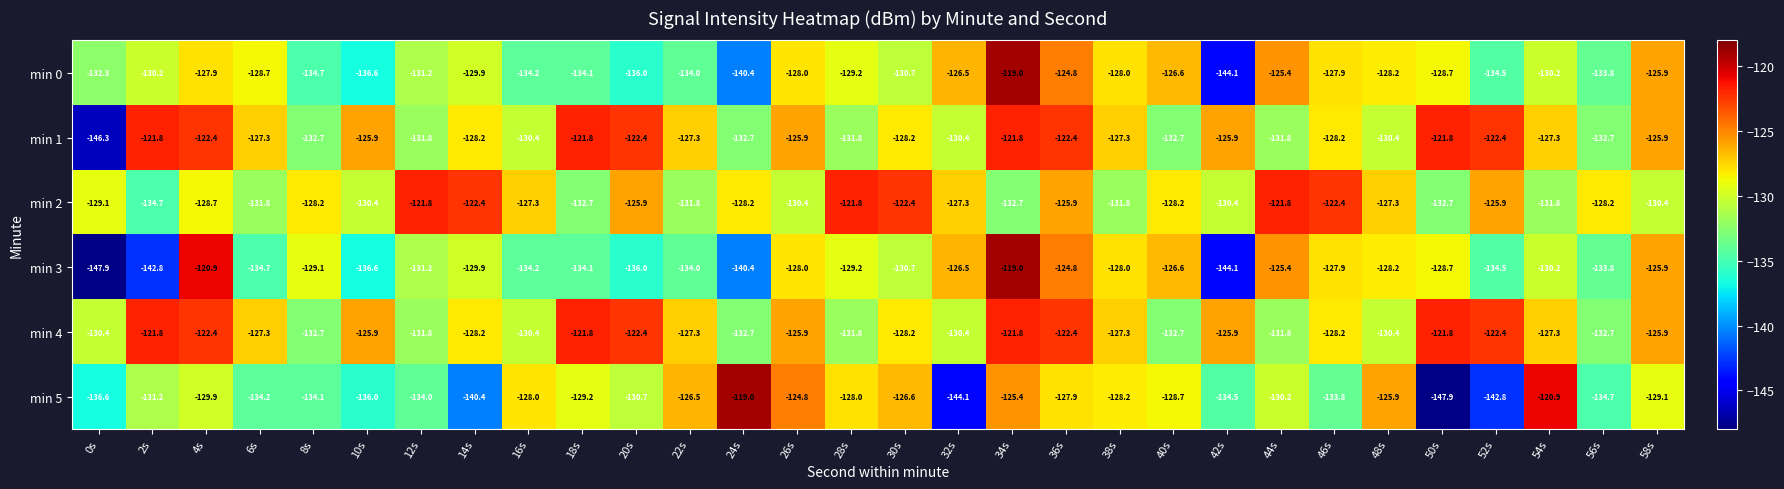

What is the average value of the min 5 series?

-131.4